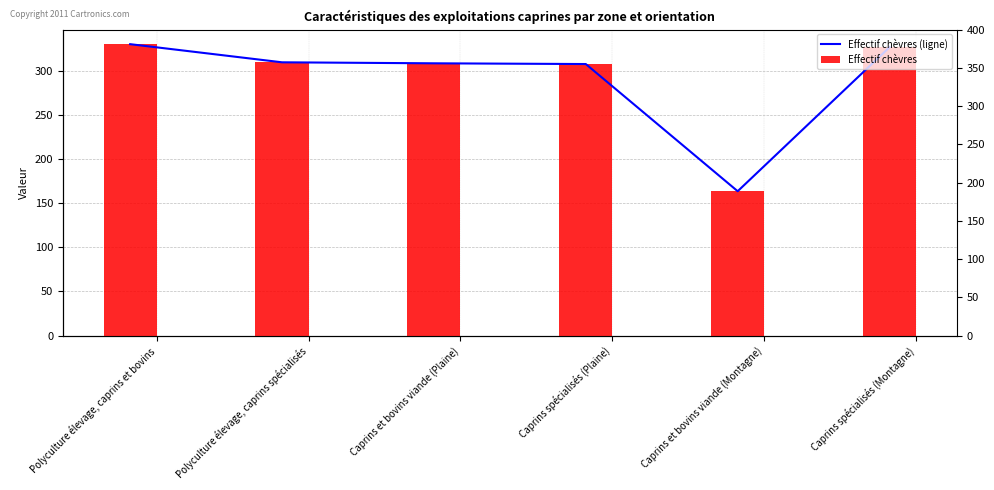

Rank the series at Polyculture élevage, caprins spécialisés from lowest to highest value.

Effectif chèvres (ligne), Effectif chèvres